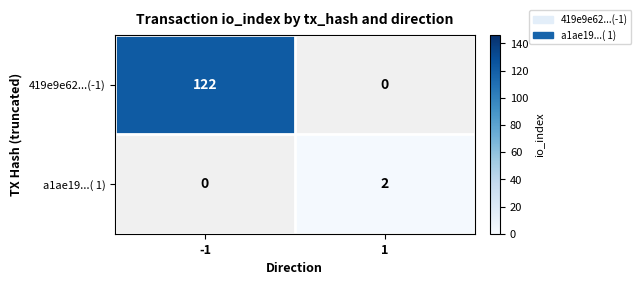

How many categories are shown in the chart?

2